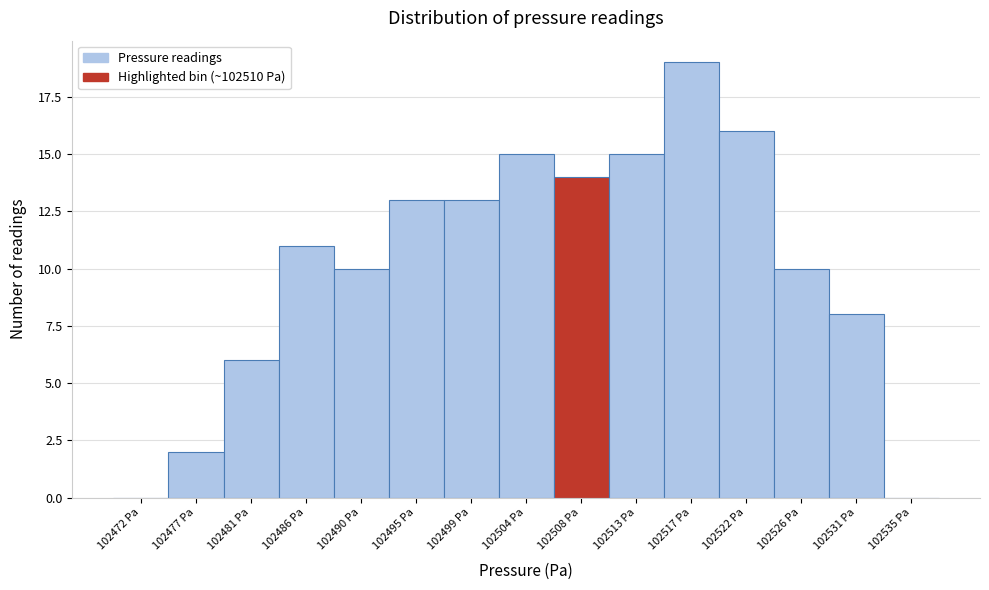

Reading left to right, extract all data points from this chart.

102472 Pa=0	102477 Pa=2	102481 Pa=6	102486 Pa=11	102490 Pa=10	102495 Pa=13	102499 Pa=13	102504 Pa=15	102508 Pa=14	102513 Pa=15	102517 Pa=19	102522 Pa=16	102526 Pa=10	102531 Pa=8	102535 Pa=0